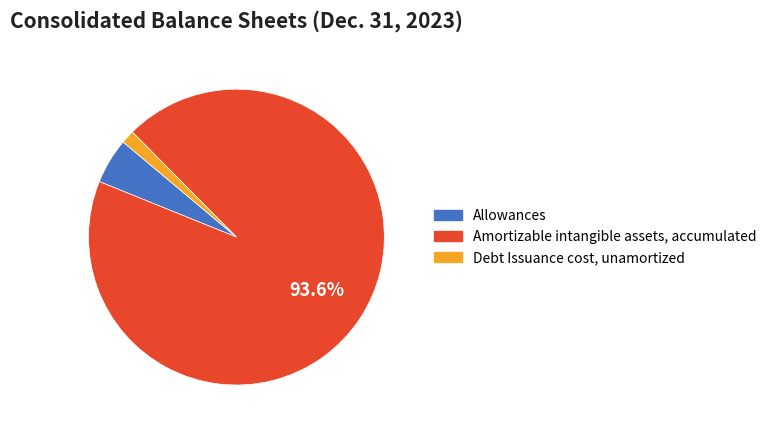

Do Amortizable intangible assets, accumulated and Allowances together represent more than half of the pie?

Yes